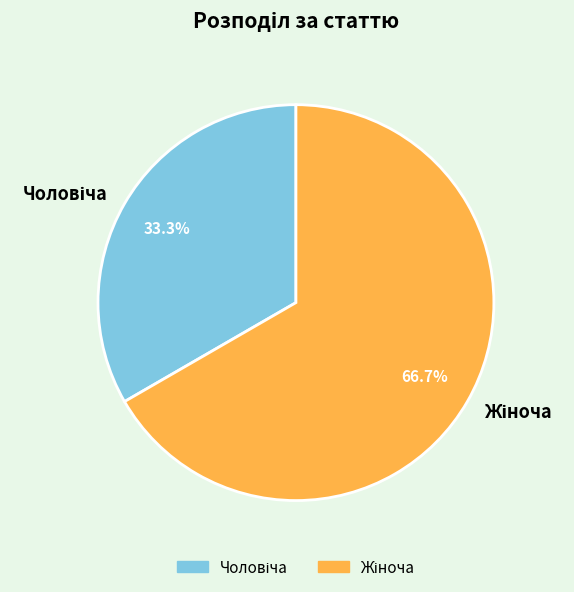

To the nearest percent, what is the difference between the largest and smallest slice percentages?

33%